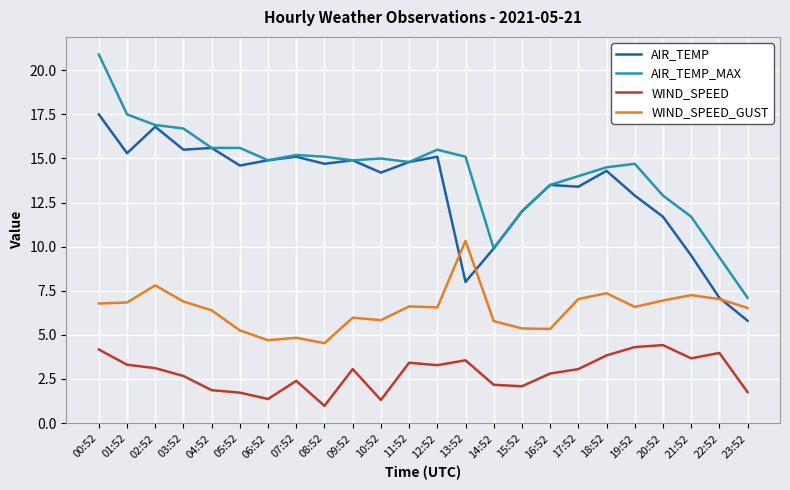

True or false: AIR_TEMP_MAX and WIND_SPEED_GUST intersect in this chart.

False